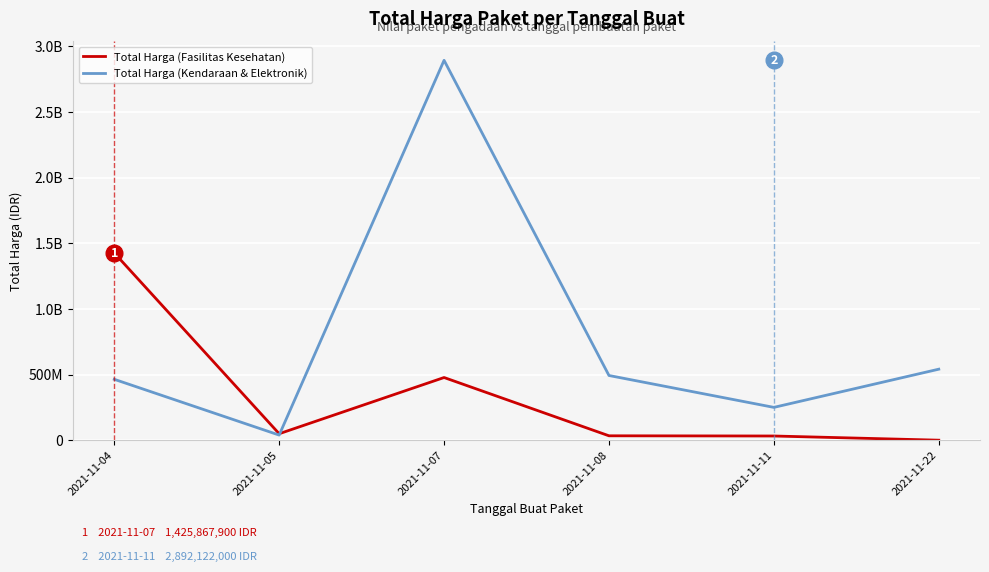

Between 2021-11-08 and 2021-11-07, which is larger?

2021-11-07